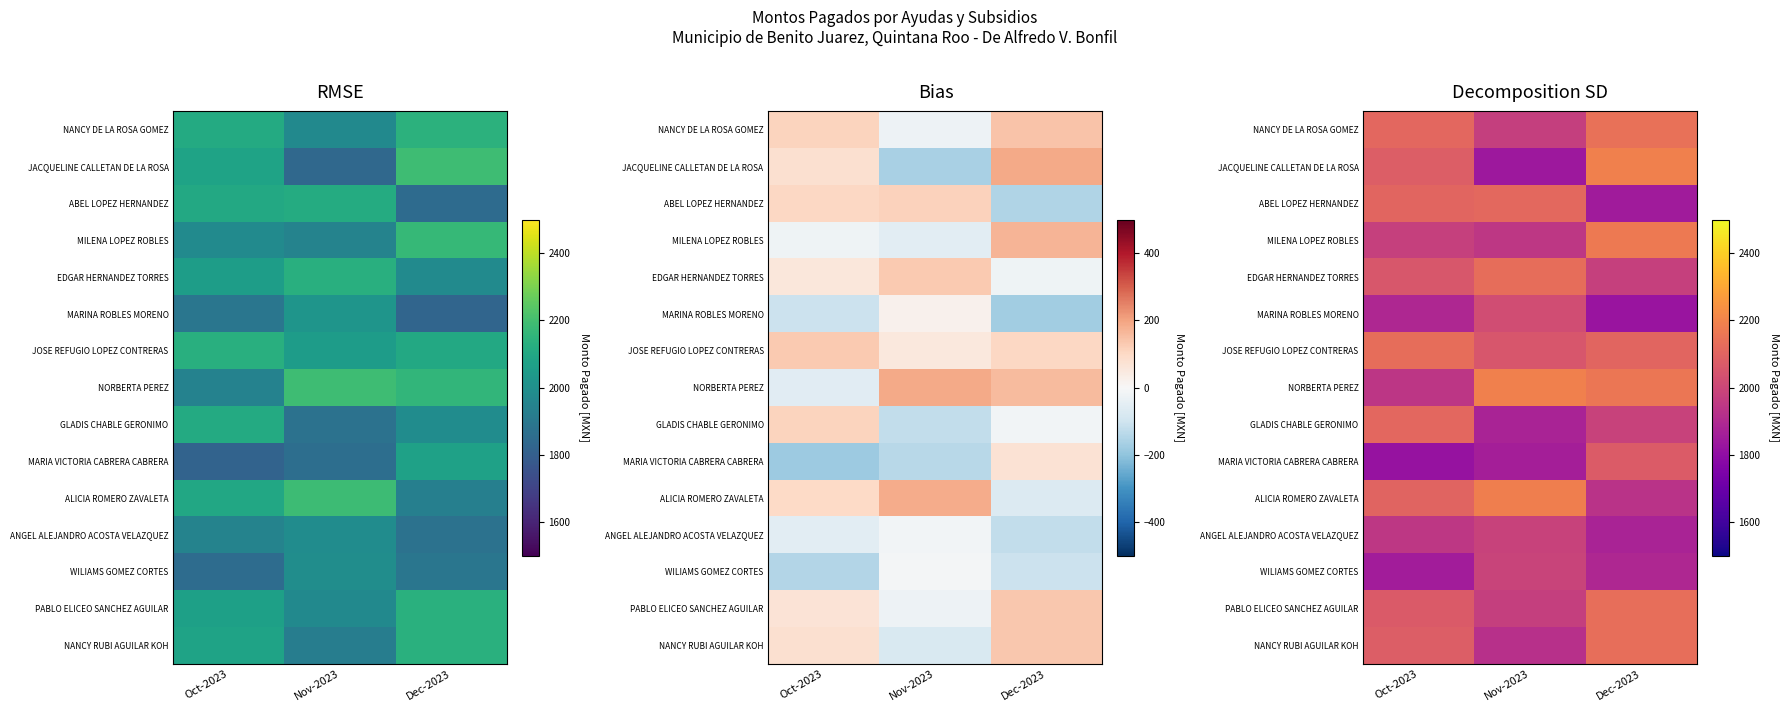

Which category has the lowest value in the ABEL LOPEZ HERNANDEZ series?

Dec-2023